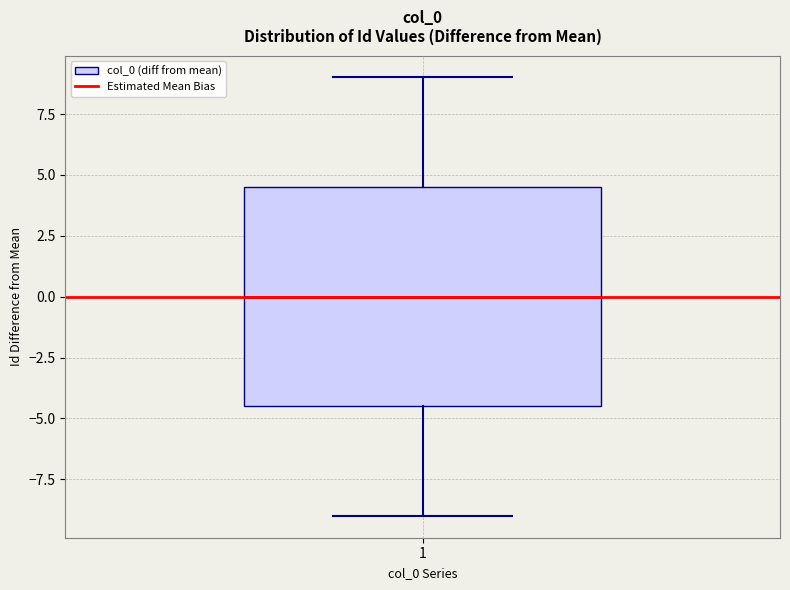

Read this box plot against the y-axis: the position of the median line, the range covered by the box, and the ends of both whiskers. The values are not printed on the chart, so give them approximately, as read against the axis.

median 0.0, box -4.5 to 4.5, whiskers -9.0 to 9.0